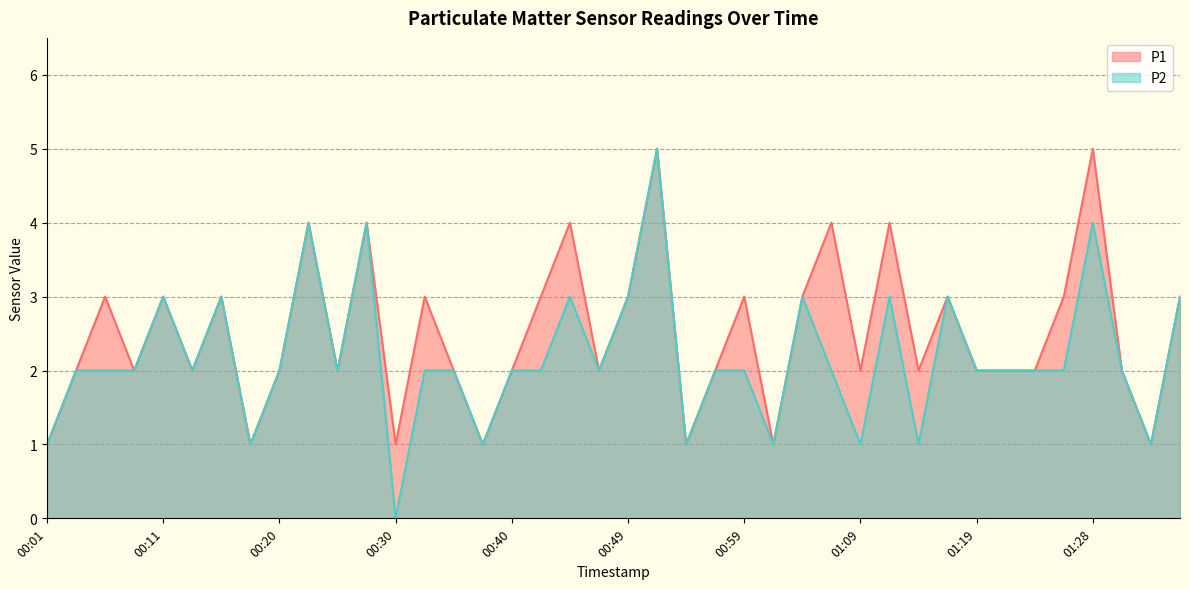

How many series are shown in this chart?

2